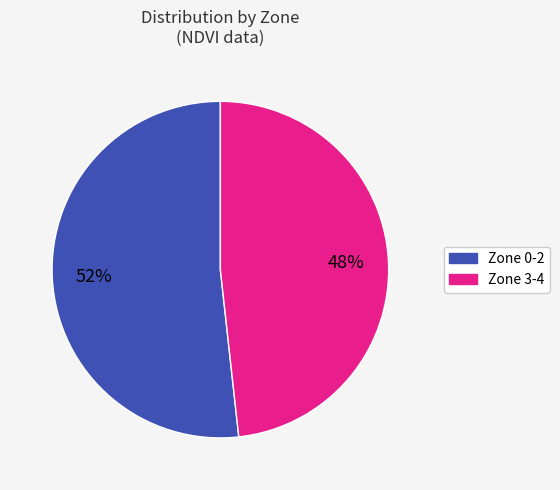

To the nearest percent, what is the average slice percentage?

50%